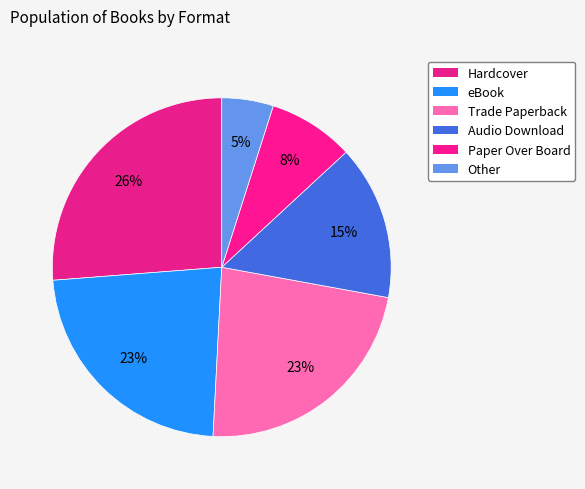

To the nearest percent, what is the difference between the largest and smallest slice percentages?

21%